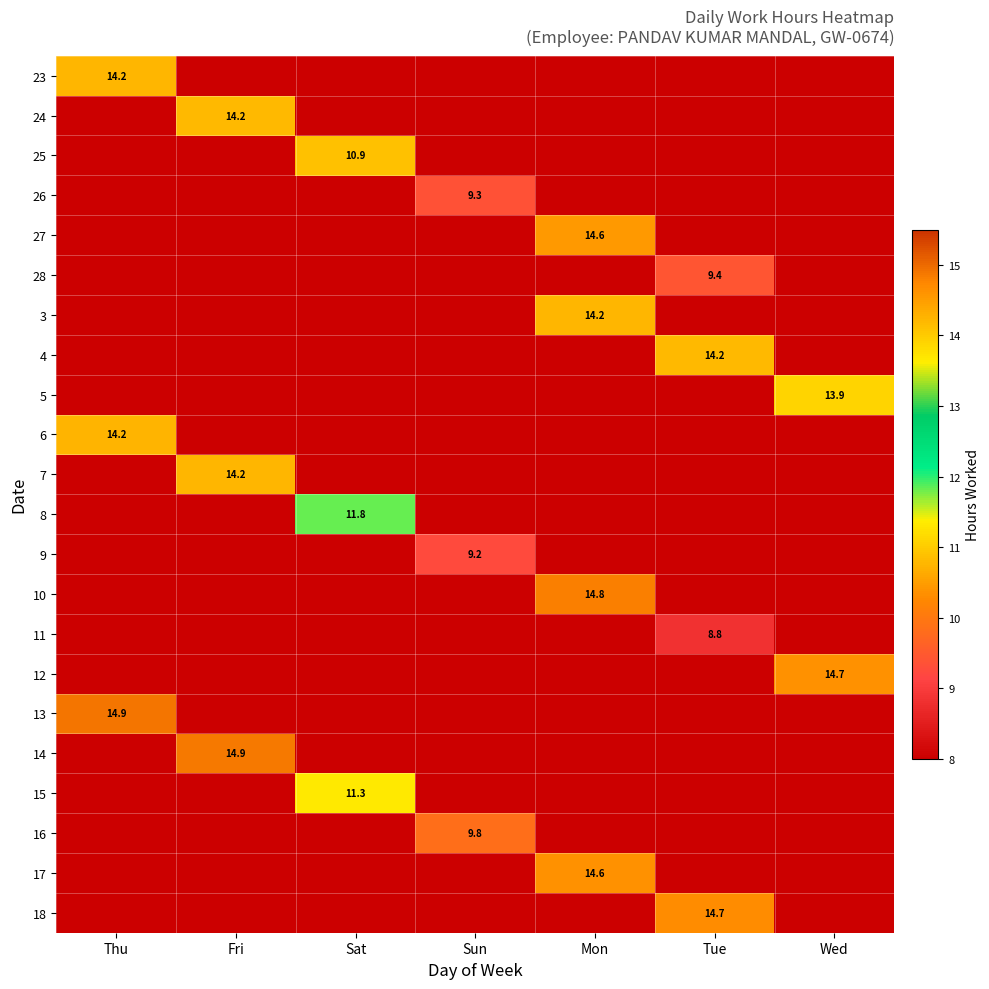

How many series are shown in this chart?

22